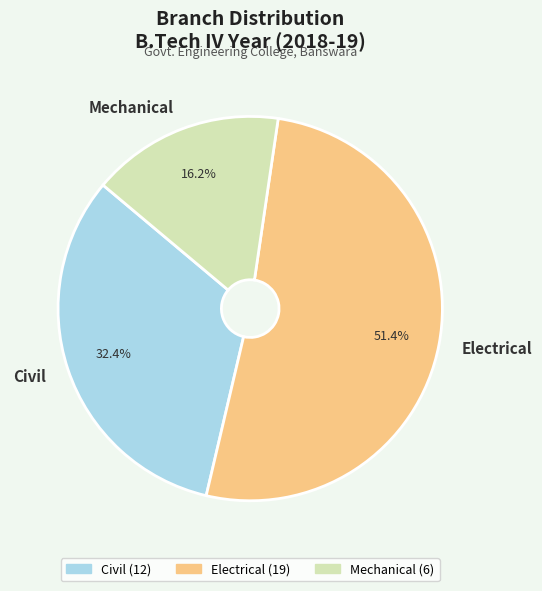

Does any single category account for the majority?

Yes